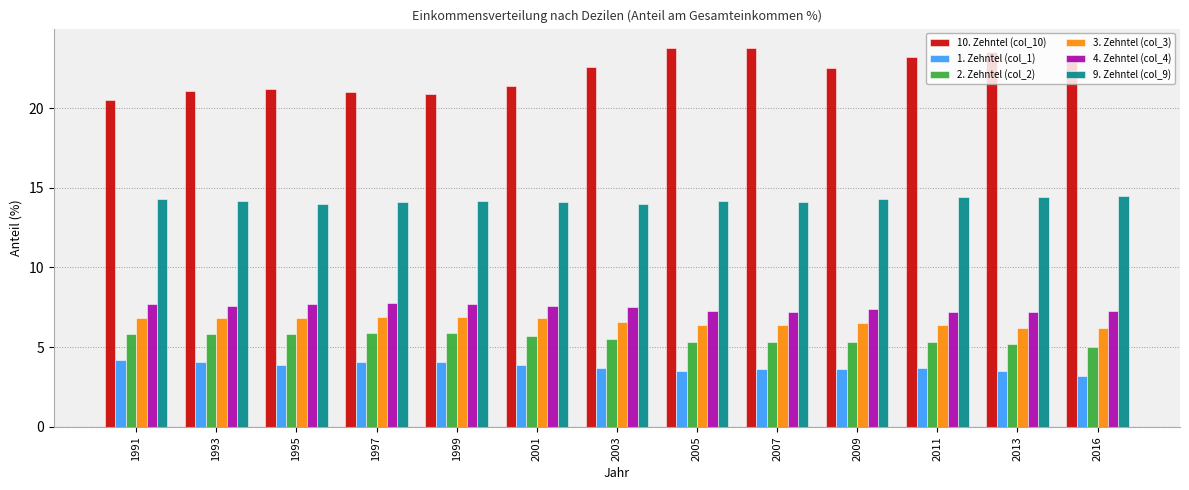

What is the total value across all series at 2003?

59.9